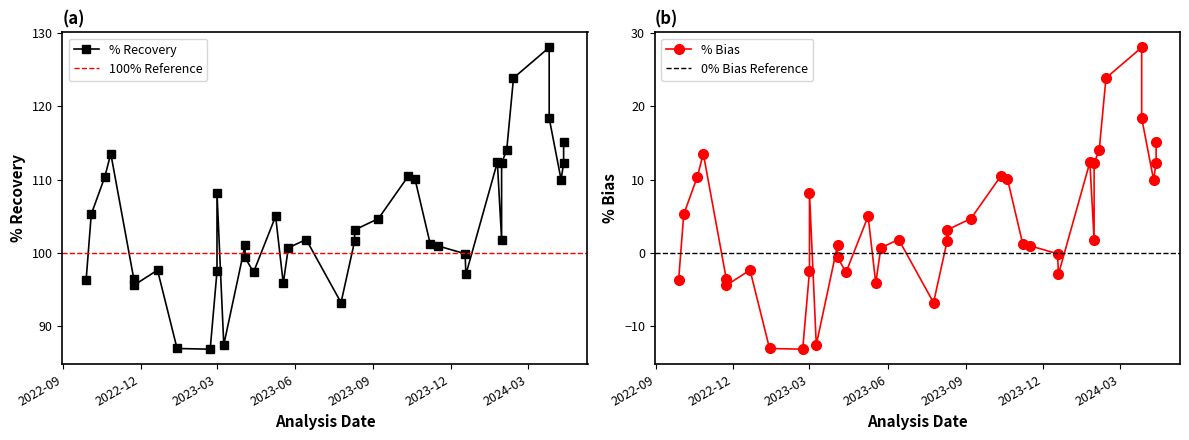

How many interior local peaks does the % Bias series have?

9